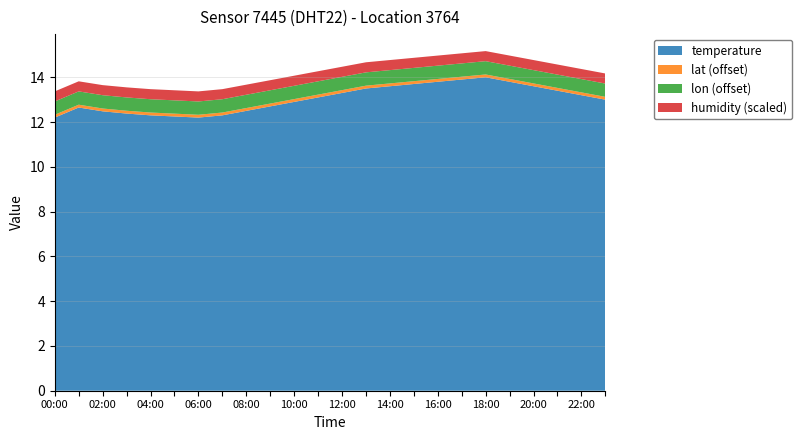

The value of temperature at 22:00 is 8.7. True or false?

False